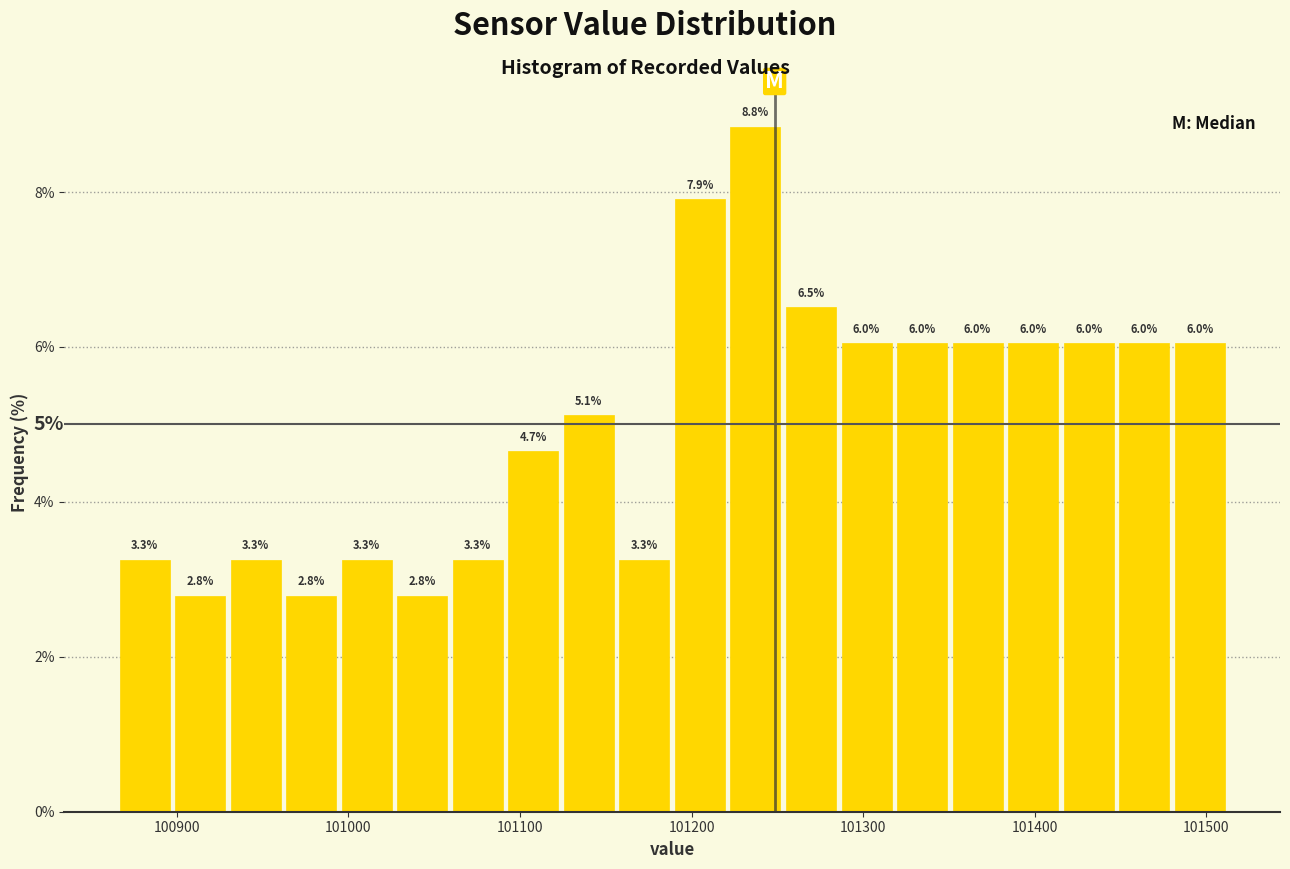

Read against the x-axis, roughly where is the centre of the tallest bar?

101240